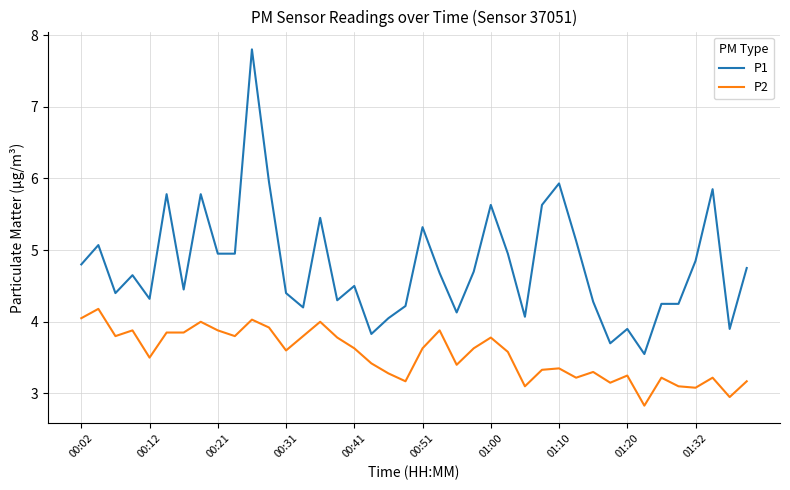

What is the greatest value displayed?

7.8